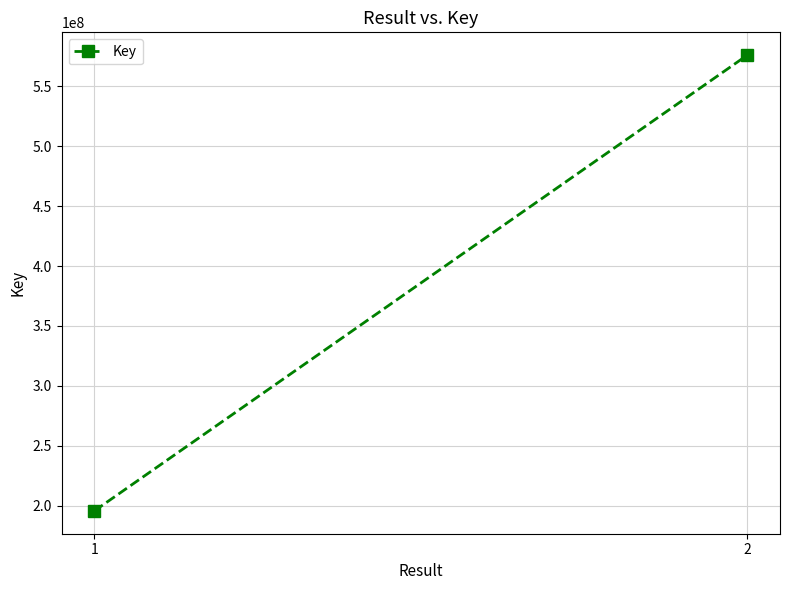

Rank the categories by value from lowest to highest.

1, 2